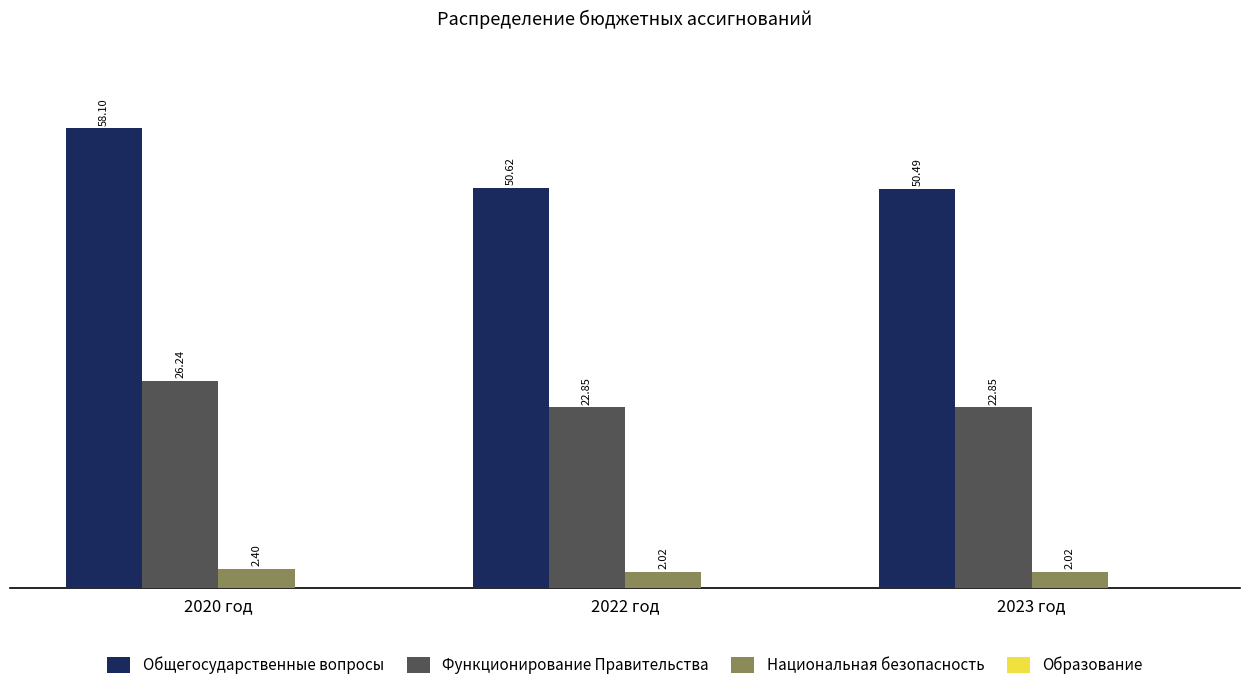

How many bars are there in each group?

3